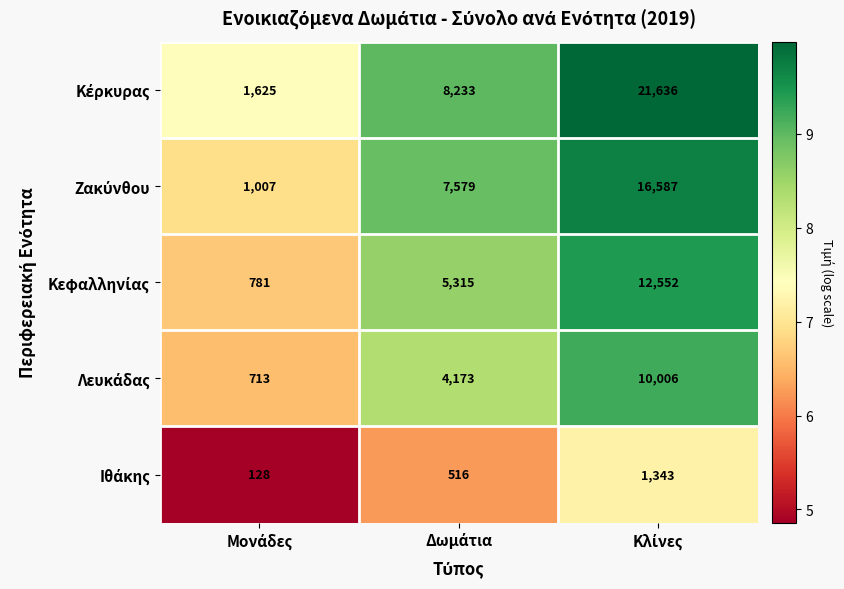

Between Μονάδες and Δωμάτια, which series saw the biggest shift?

Ζακύνθου